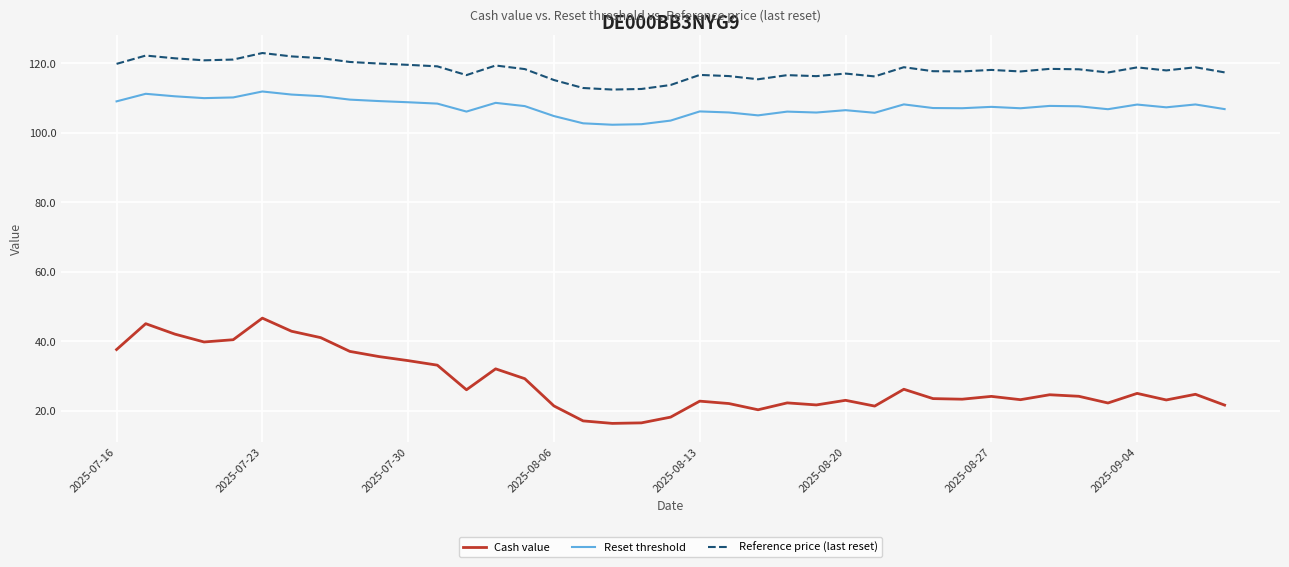

Which series has the largest total across all categories?

Reference price (last reset)